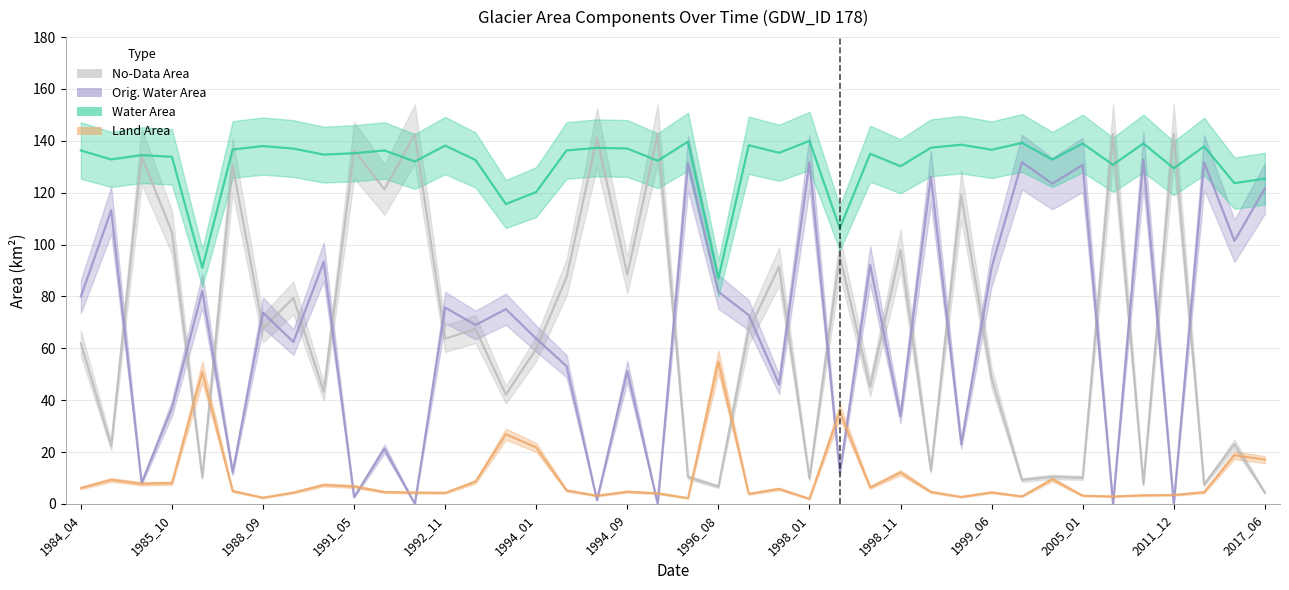

Which series has the largest total across all categories?

waterArea